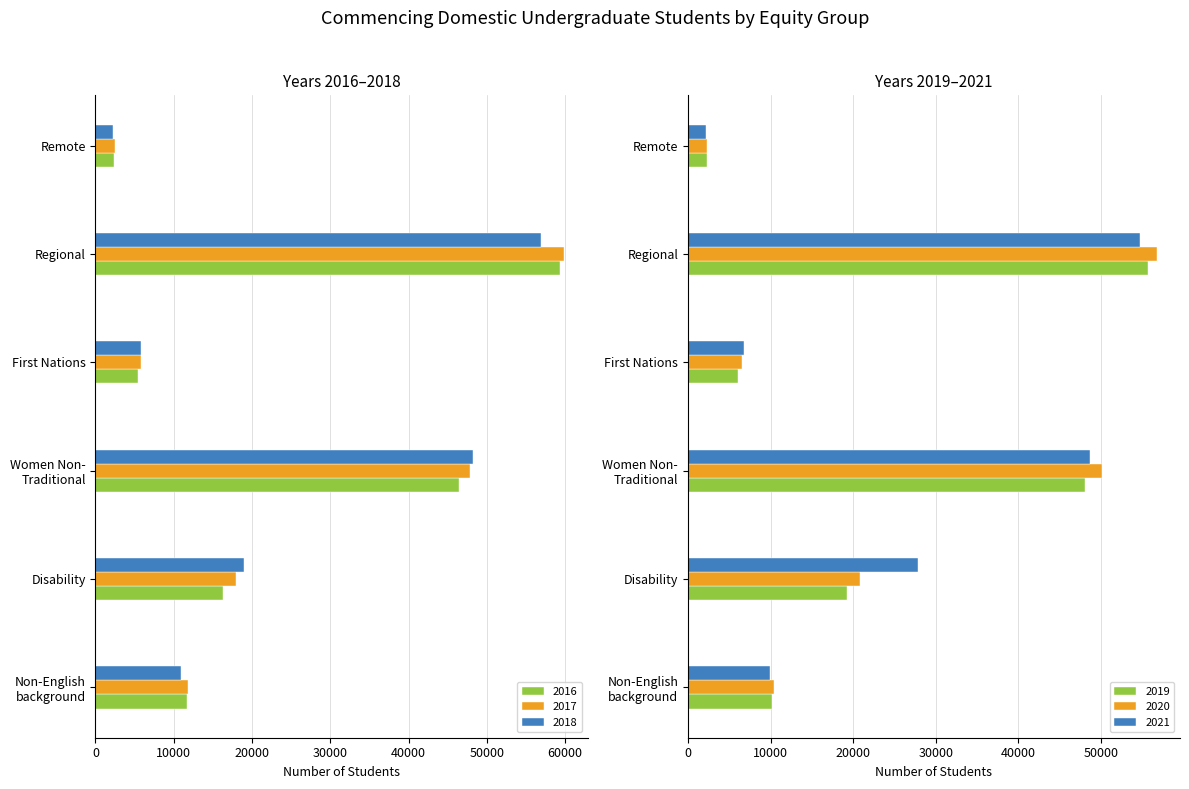

How many groups of bars are there?

6